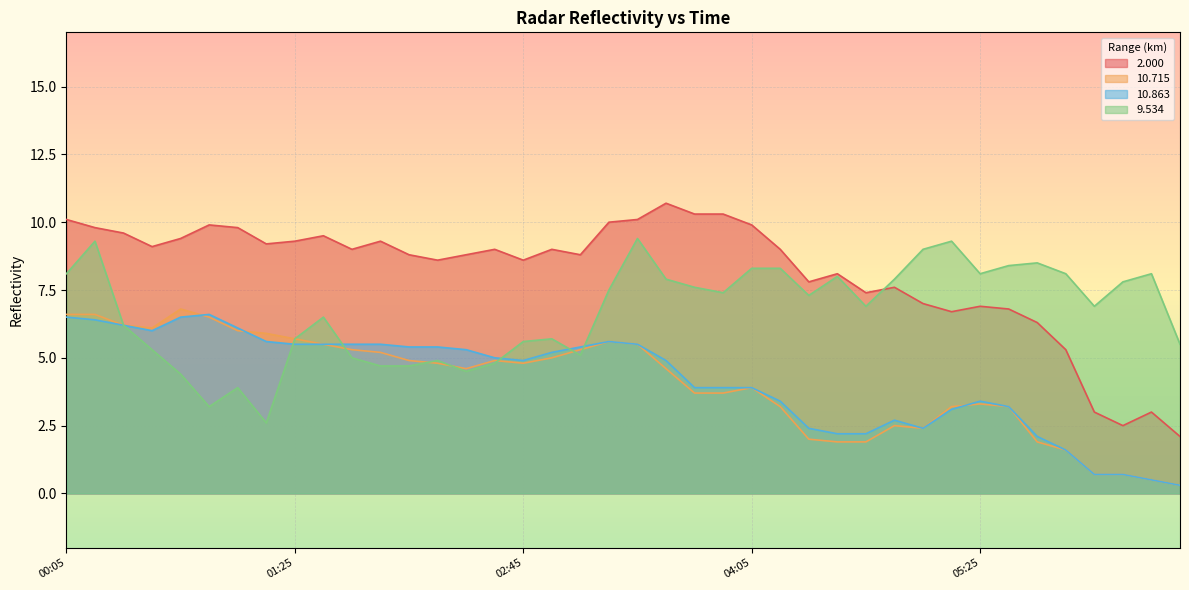

Where do   9.534 and  2.000 first cross each other?

2009/07/10 04:45 and 2009/07/10 04:55